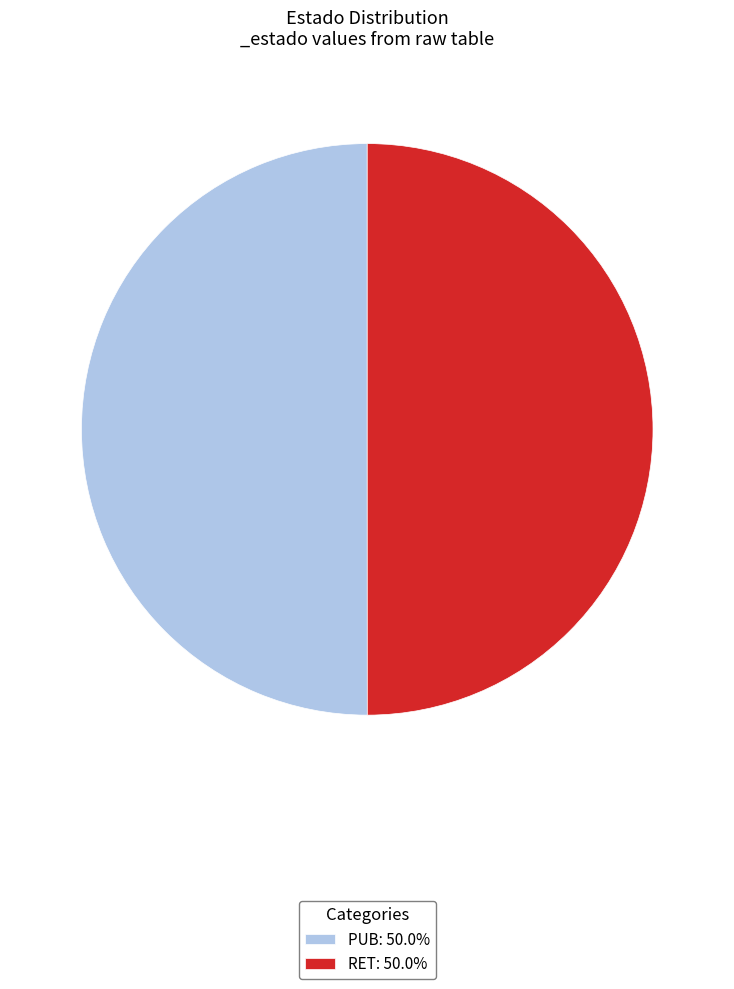

Do RET: 50.0% and PUB: 50.0% together represent more than half of the pie?

Yes